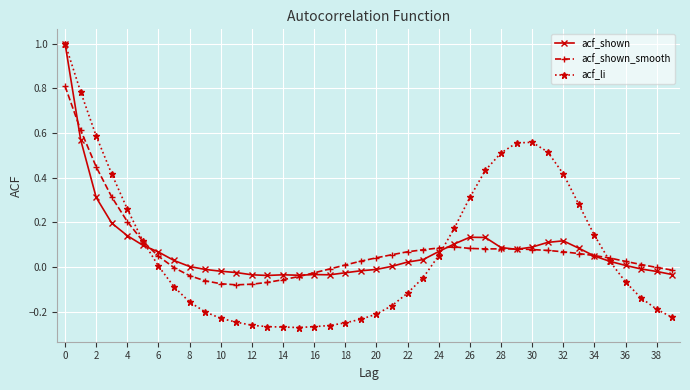

True or false: acf_shown has more than 1 points higher than both neighbors.

True